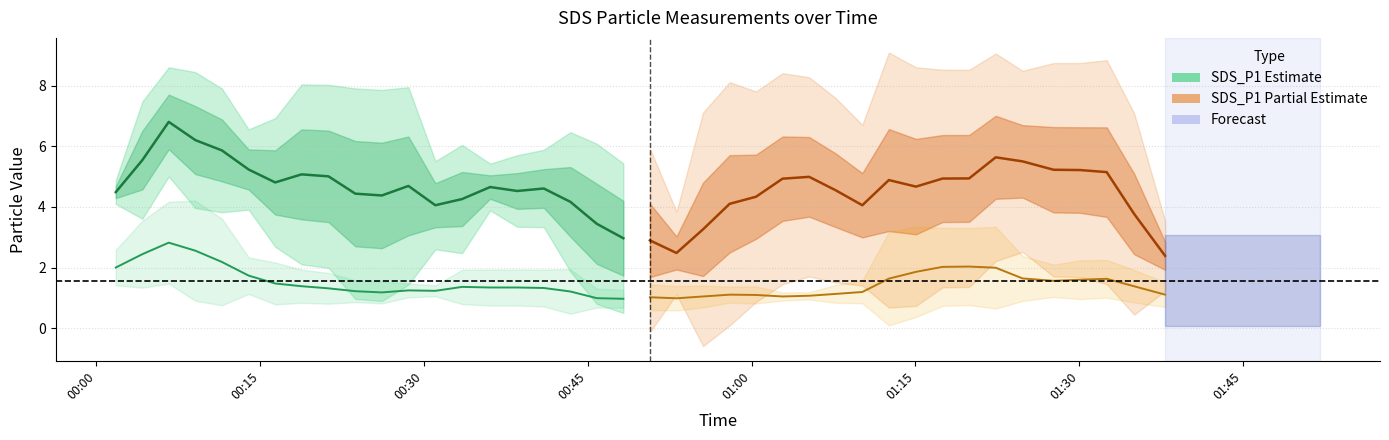

Reading left to right, what are all the values shown in this chart?

SDS_P1 (Estimate): 4.5	5.5	6.8	6.2	5.9	5.2	4.8	5.1	5.0	4.4	4.4	4.7	4.1	4.3	4.7	4.5	4.6	4.2	3.4	3.0
SDS_P2 (Estimate): 2.0	2.4	2.8	2.6	2.2	1.7	1.5	1.4	1.3	1.2	1.2	1.2	1.2	1.4	1.3	1.3	1.3	1.2	1.0	1.0
SDS_P1 (Partial Estimate): 2.9	2.5	3.3	4.1	4.3	4.9	5.0	4.6	4.1	4.9	4.7	4.9	4.9	5.6	5.5	5.2	5.2	5.1	3.8	2.4
SDS_P2 (Partial Estimate): 1.0	1.0	1.0	1.1	1.1	1.0	1.1	1.1	1.2	1.6	1.9	2.0	2.0	2.0	1.6	1.6	1.6	1.6	1.4	1.1